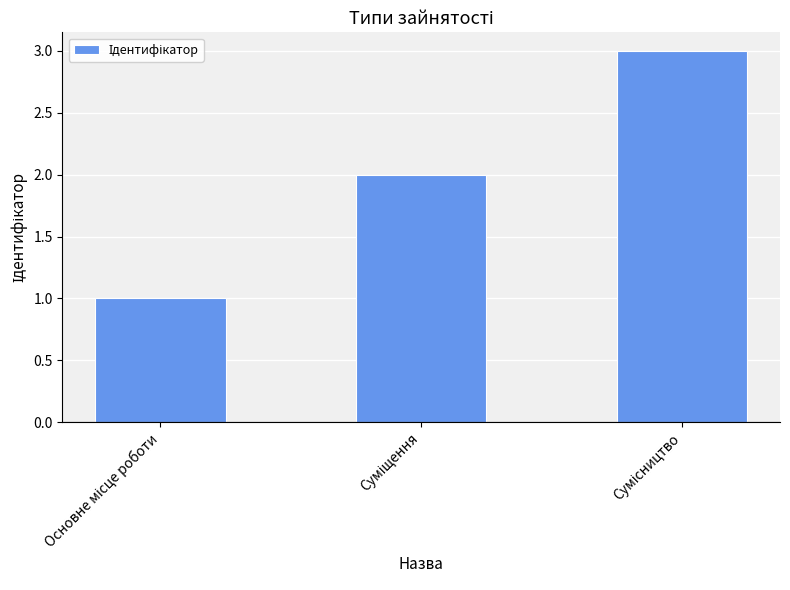

How many values are between 1 and 3?

3